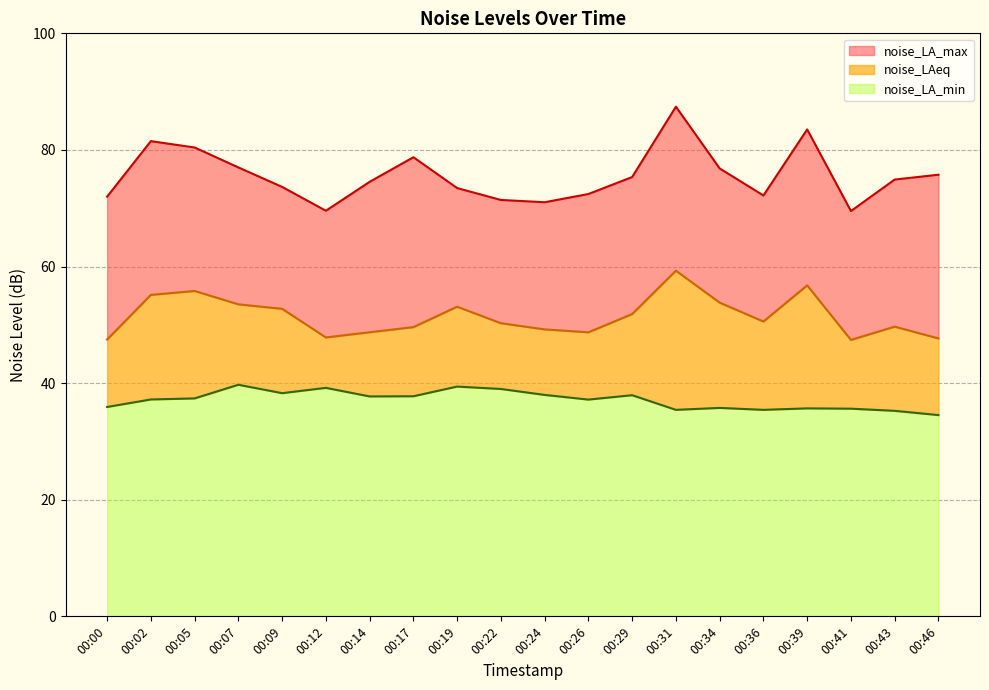

What is the value of the noise_LA_min point at the 12th from the left?

37.2